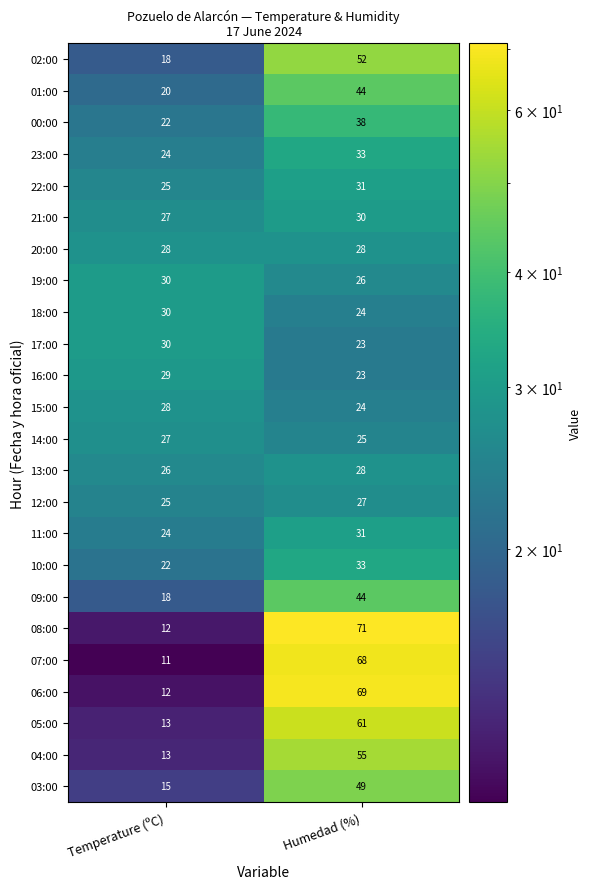

At which category does the chart reach its peak across all series?

Humedad (%)